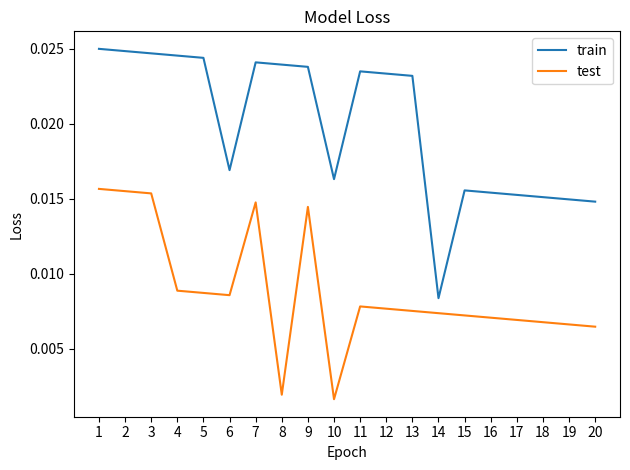

Between 3 and 12, which series saw the biggest shift?

test